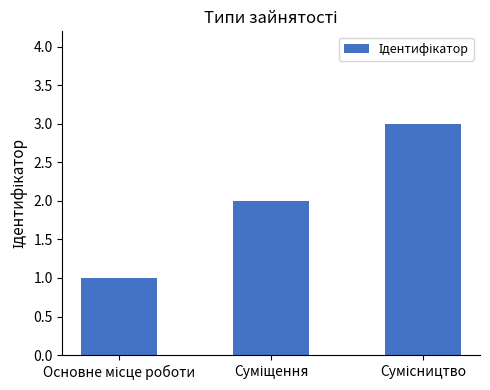

What is the greatest value displayed?

3